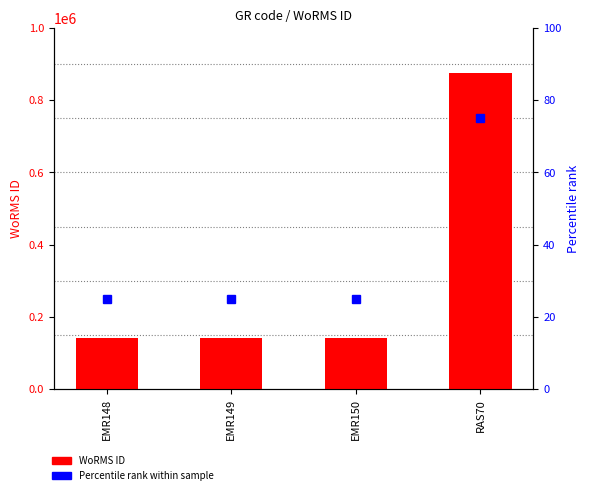

Which series has the largest total across all categories?

WoRMS ID